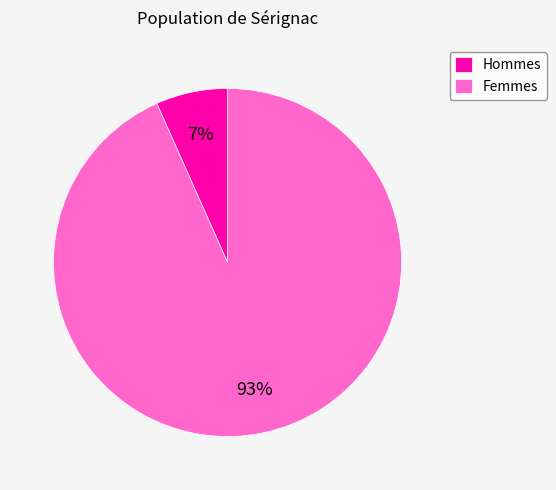

Does any single category account for the majority?

Yes